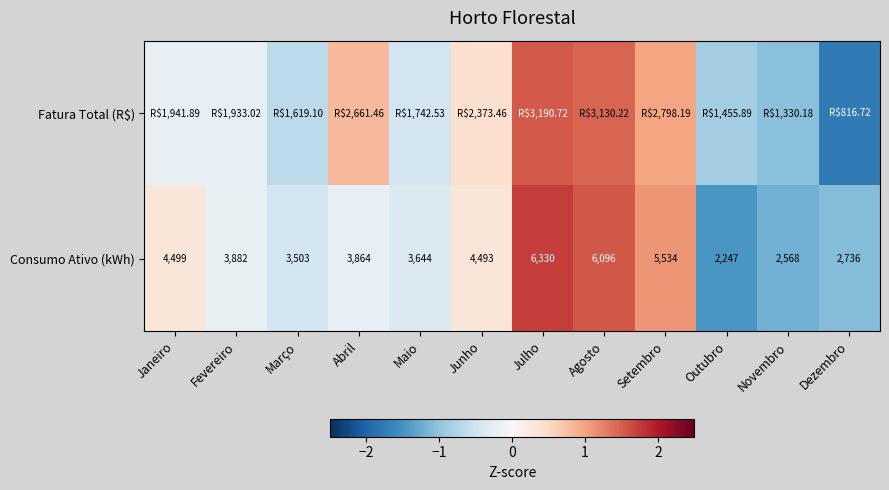

Where is Consumo Ativo (kWh) nearest to the value 4288?

Junho